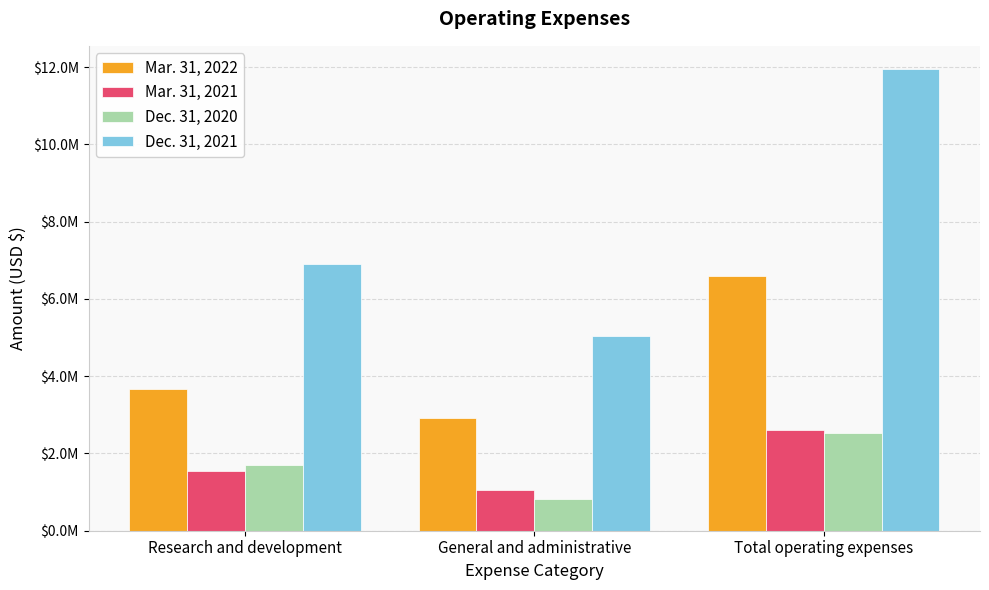

At General and administrative, list the series in order from largest to smallest.

Dec. 31, 2021, Mar. 31, 2022, Mar. 31, 2021, Dec. 31, 2020